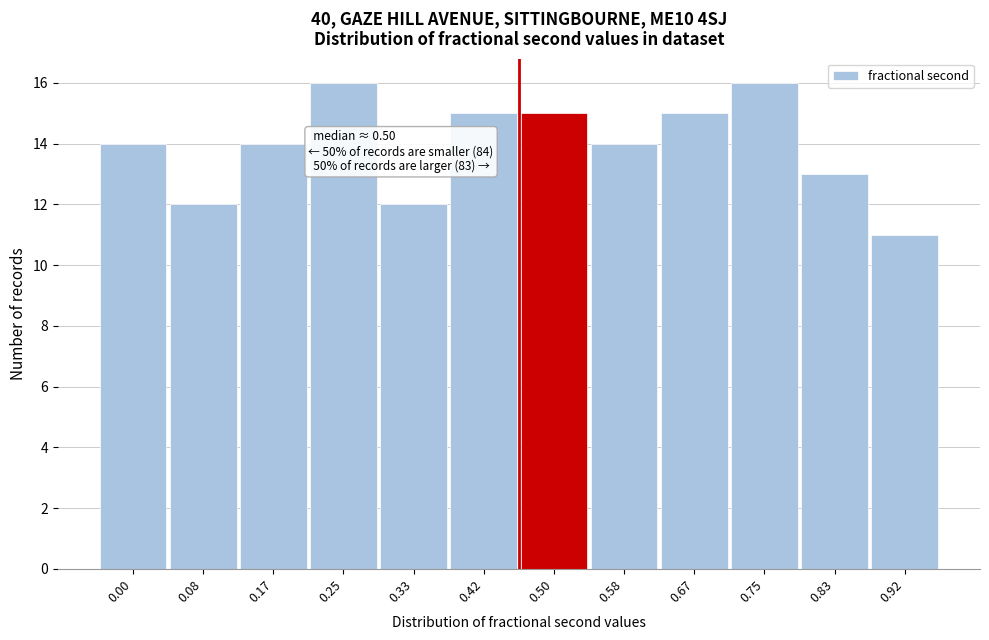

Reading left to right, what are all the values shown in this chart?

0.00=14	0.08=12	0.17=14	0.25=16	0.33=12	0.42=15	0.50=15	0.58=14	0.67=15	0.75=16	0.83=13	0.92=11